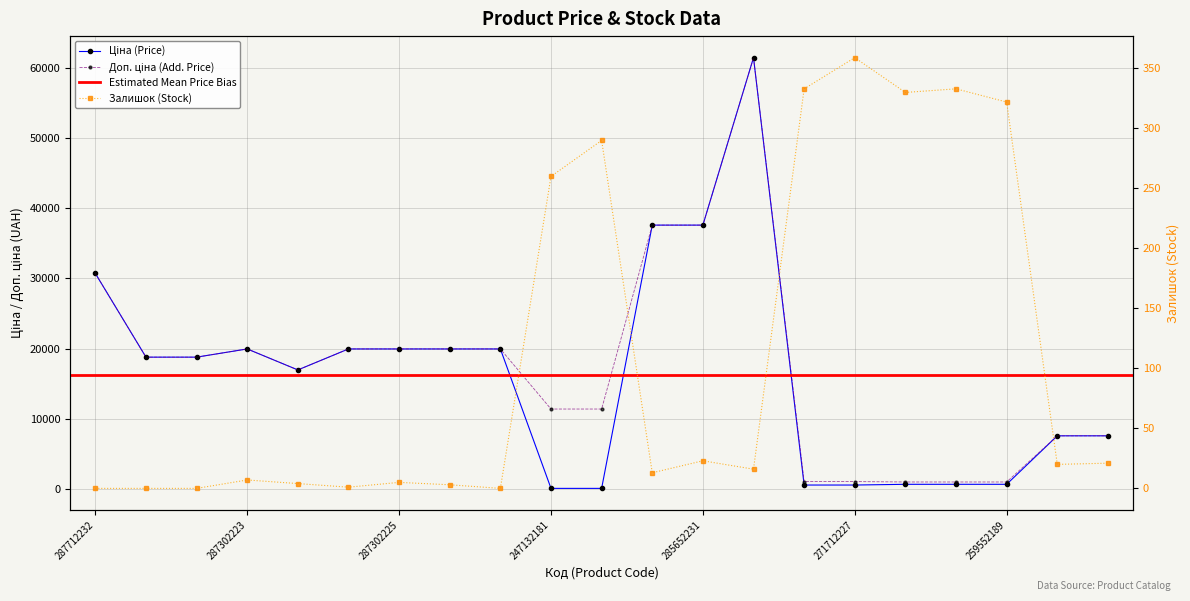

Where does the Доп. ціна series first go above 18796?

287712232